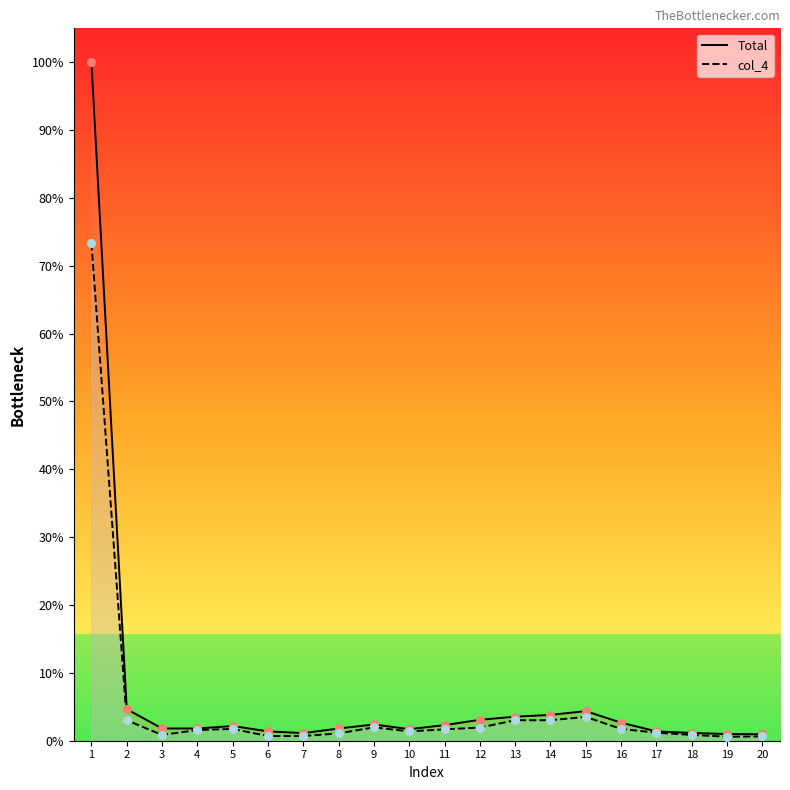

Which series reaches the minimum Y coordinate?

col_4